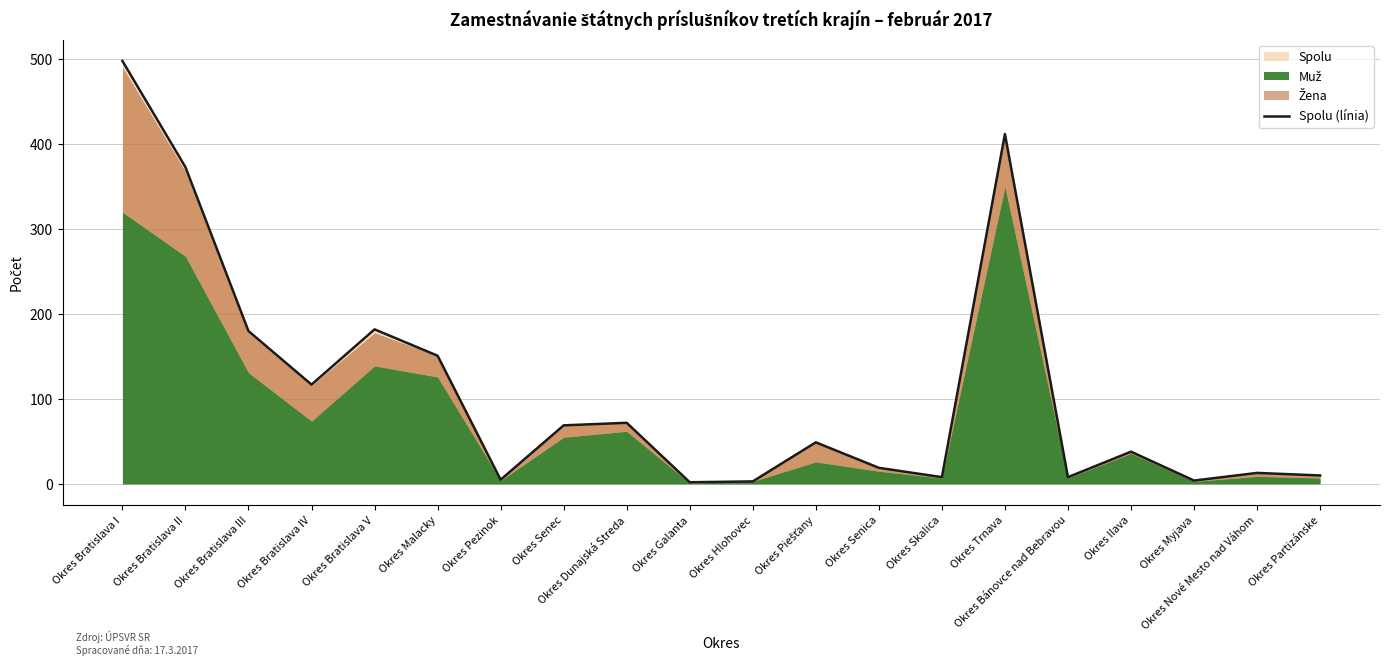

What is the change in value from Okres Bratislava II to Okres Piešťany?

-324